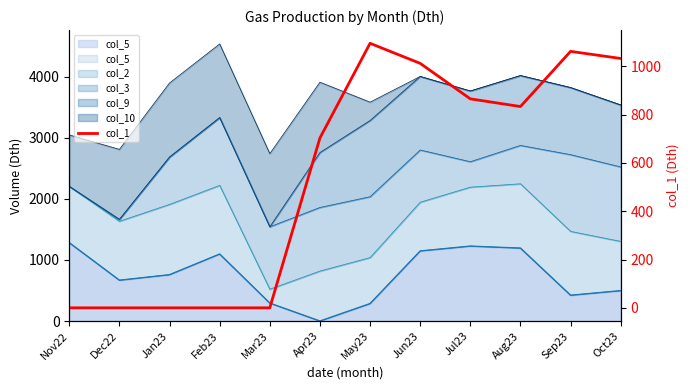

How many positive values are there?

7